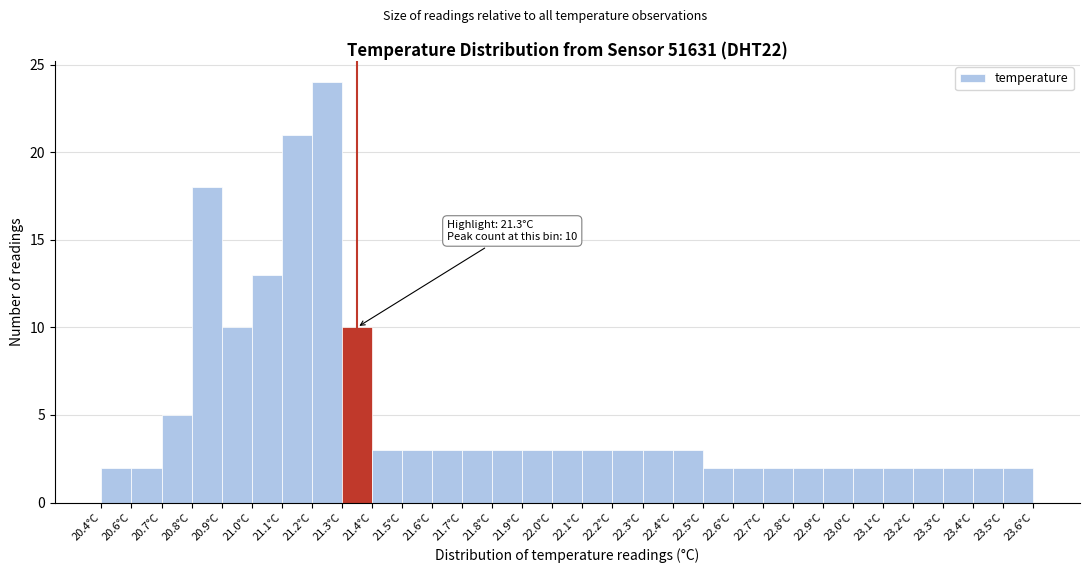

Approximately how many times larger is the value at 23.3°C compared to 23.2°C?

1.0